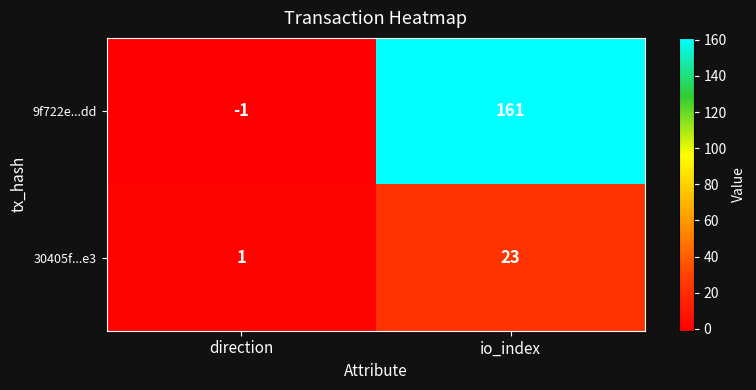

What is the total value across all series at io_index?

184